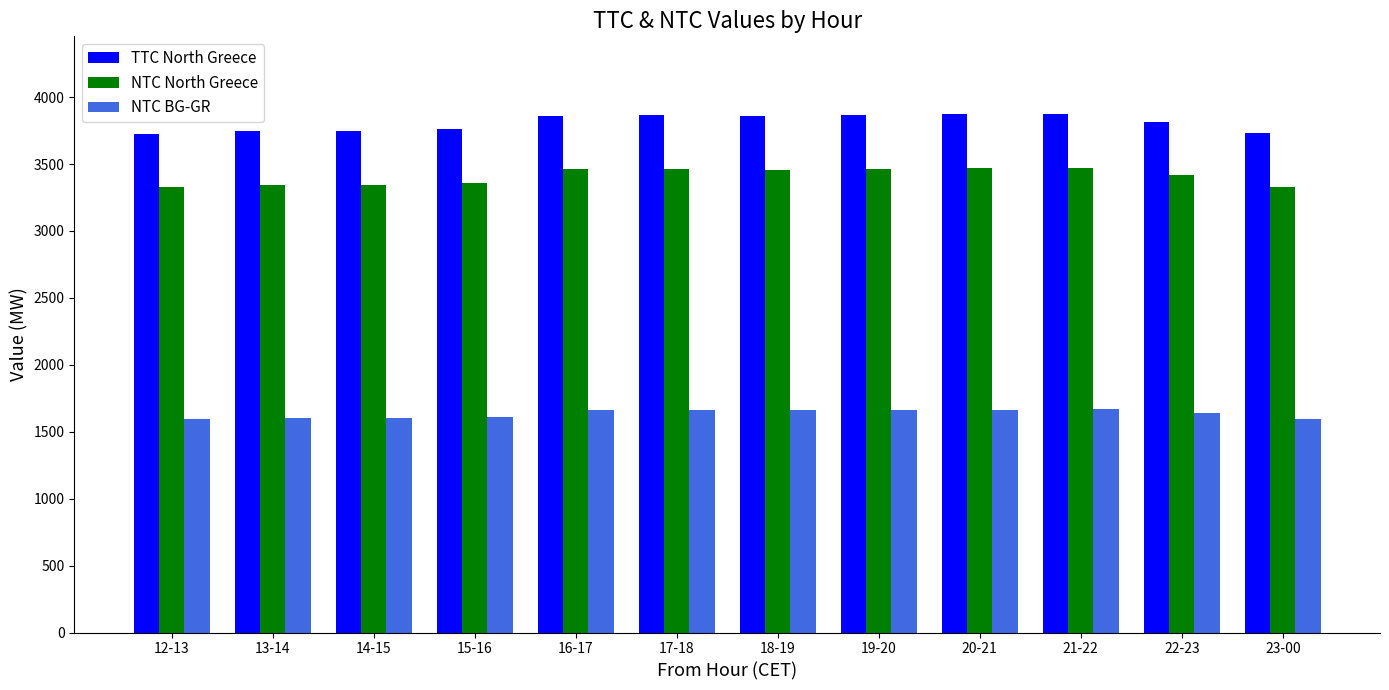

What is the label of the 9th bar from the right?

15-16